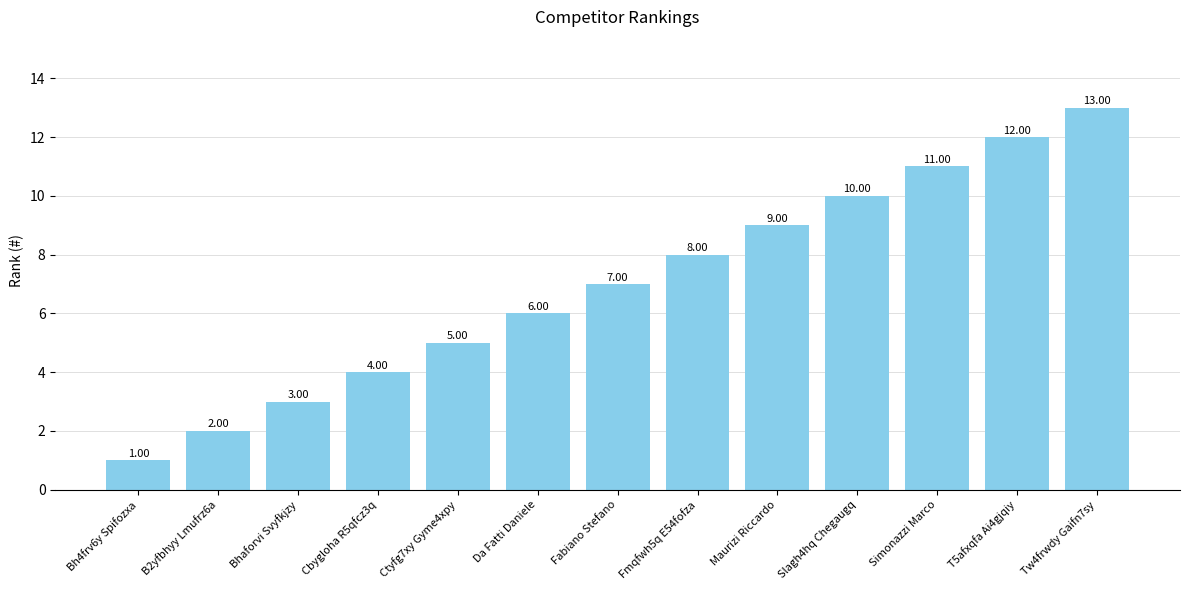

Which has a higher value, Fabiano Stefano or Tw4frwdy Gaifn7sy?

Tw4frwdy Gaifn7sy